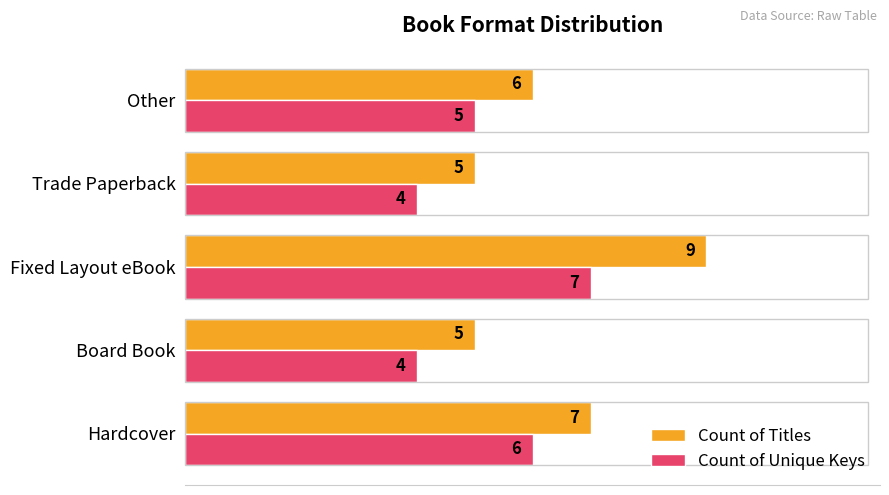

The Count of Unique Keys series shows 4 at Trade Paperback. True or false?

True